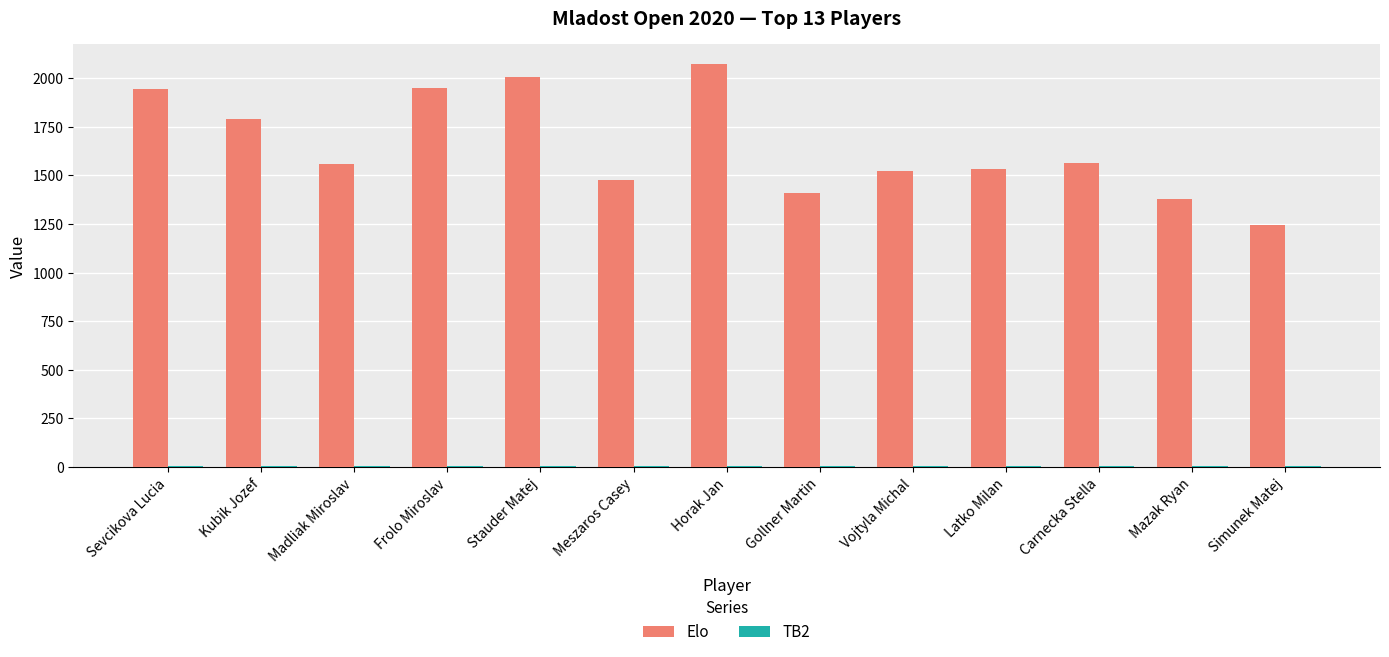

True or false: Elo has a value of 977.9 at Horak Jan.

False